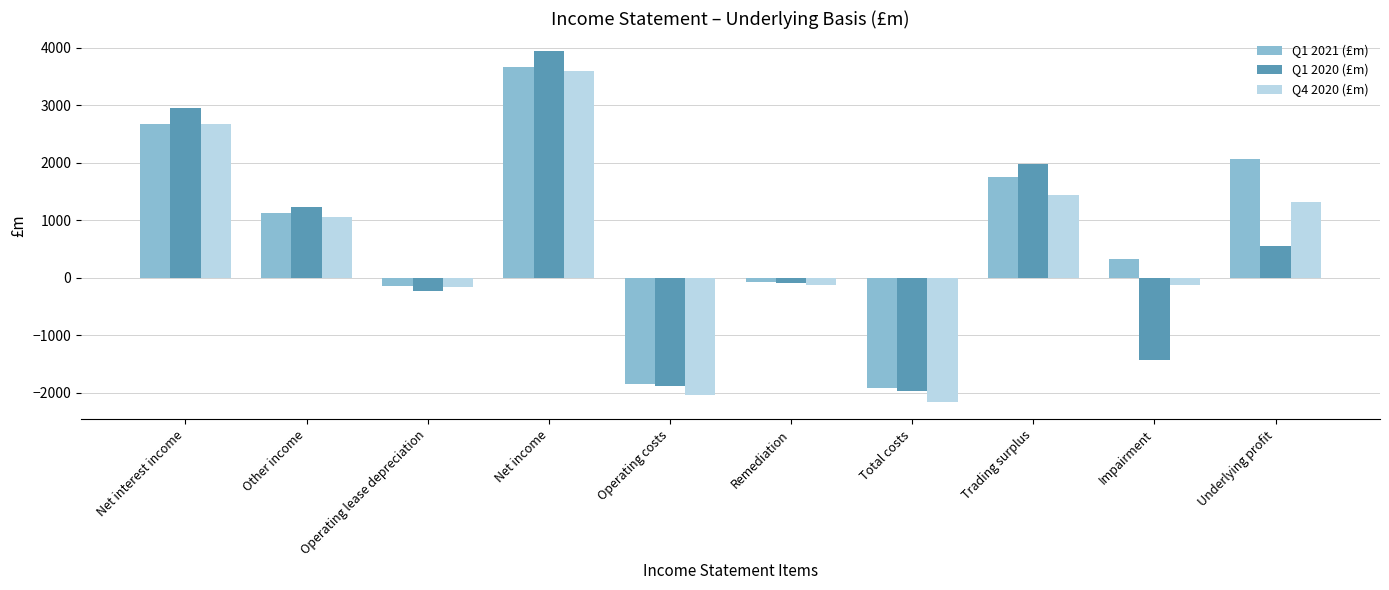

How many bars are there in total?

30